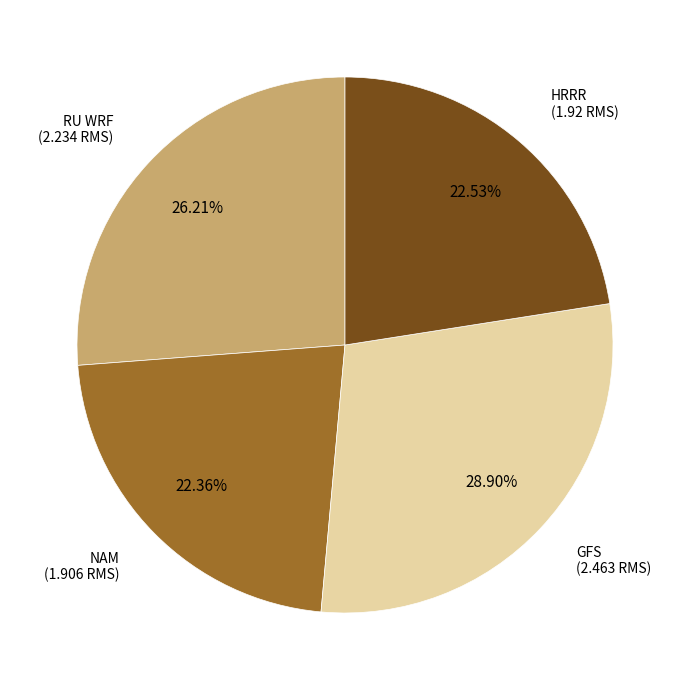

Is there any slice that represents more than half of the pie?

No